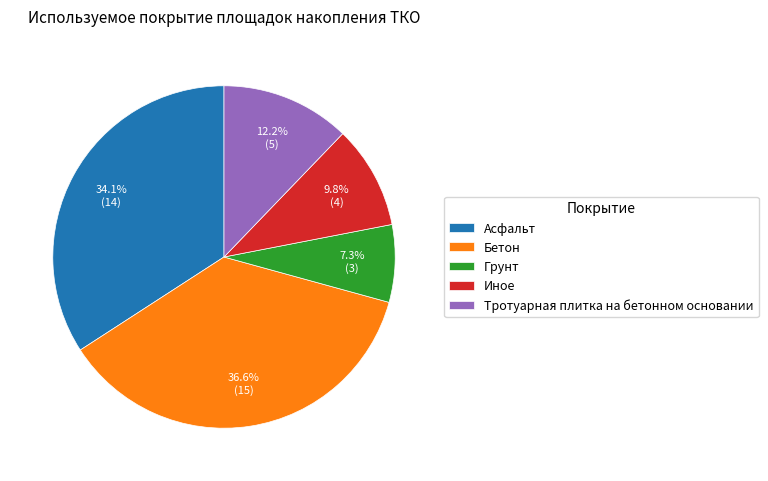

Combined, do Асфальт and Бетон account for over 50%?

Yes